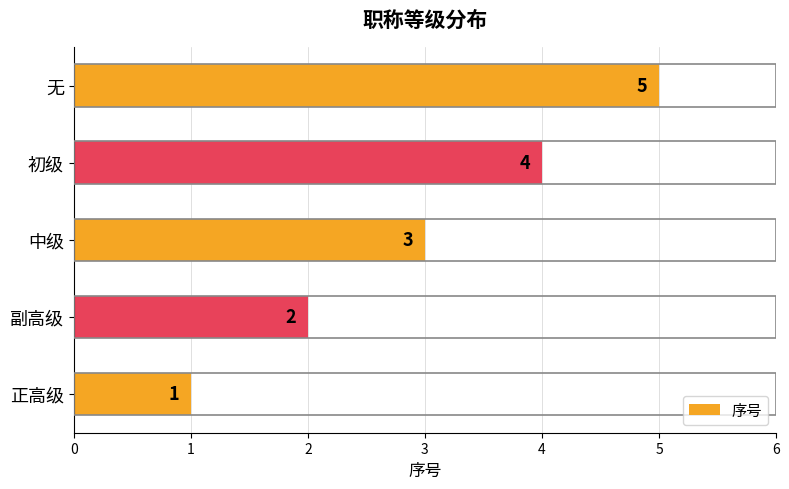

What is the approximate value at 无?

5